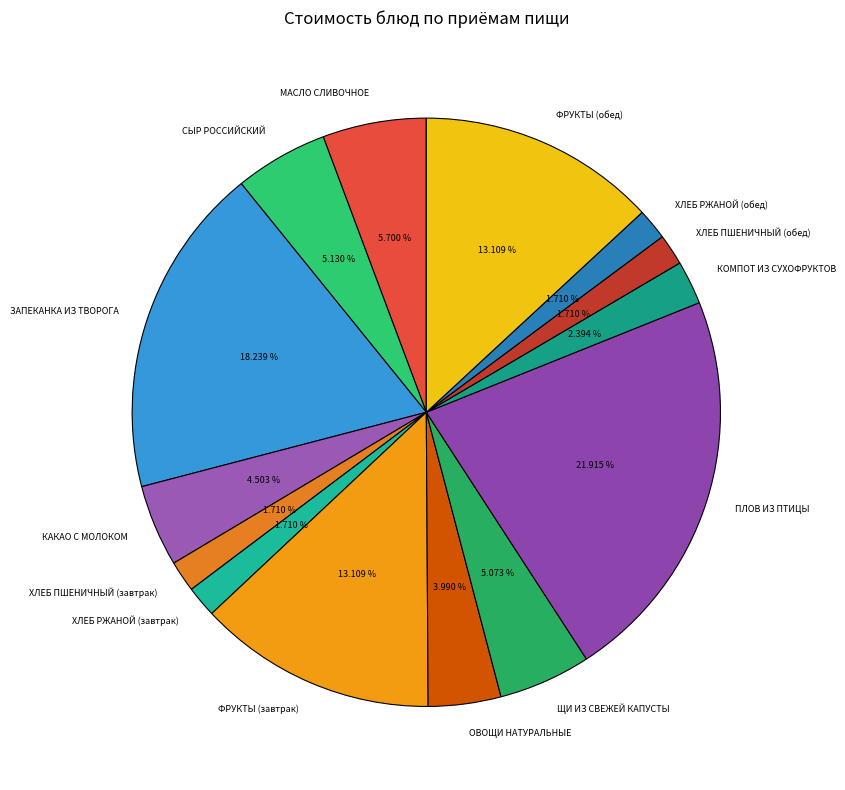

Does СЫР РОССИЙСКИЙ account for over 50% of the chart?

No